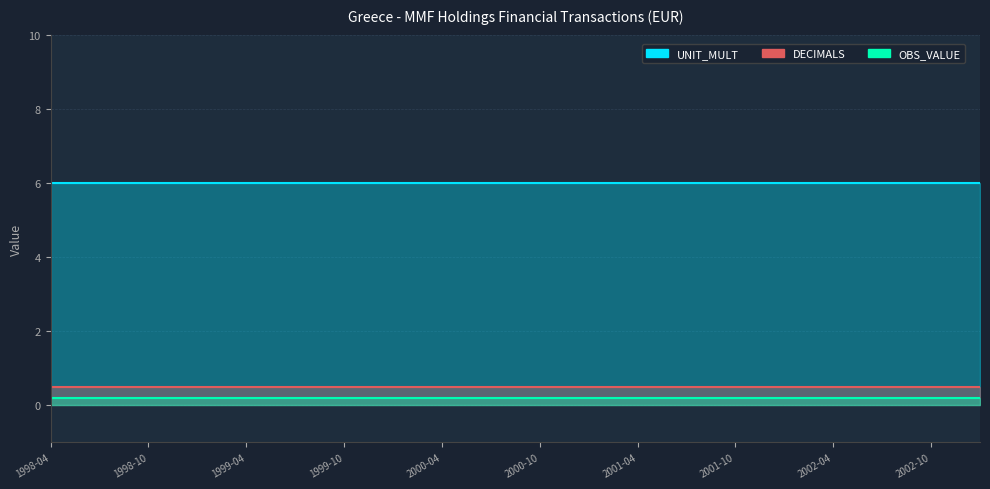

List the series in order of their peak value, highest first.

UNIT_MULT, OBS_VALUE, DECIMALS